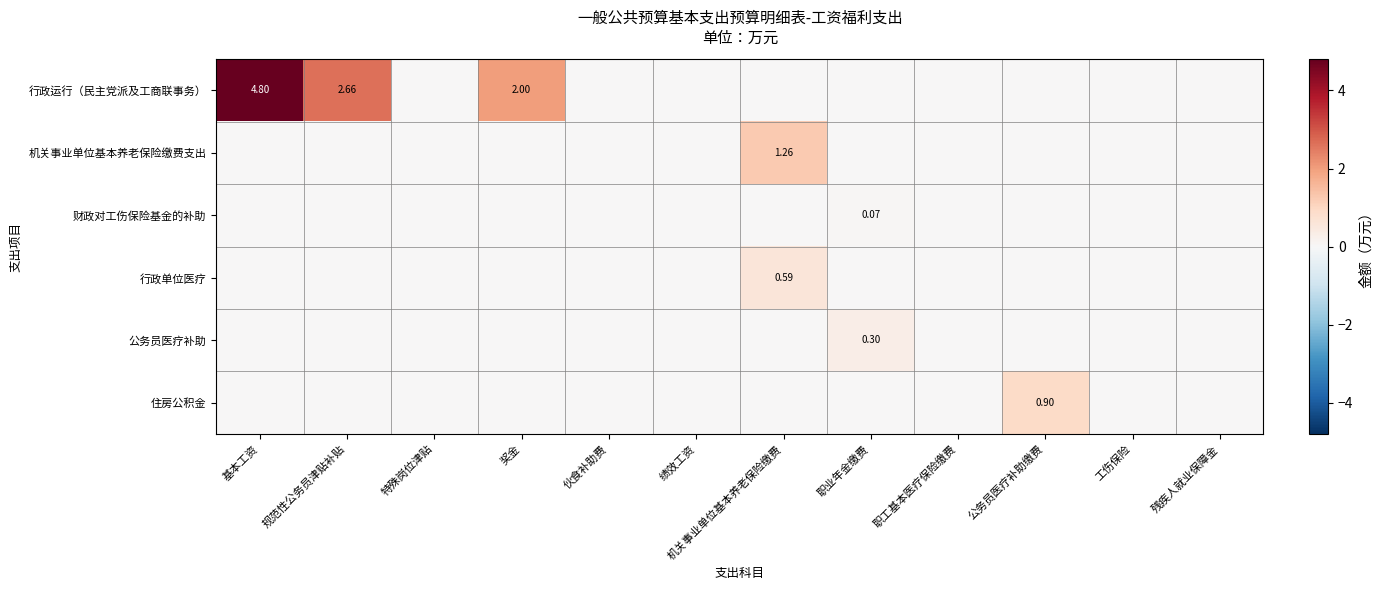

At which category does the chart reach its peak across all series?

基本工资